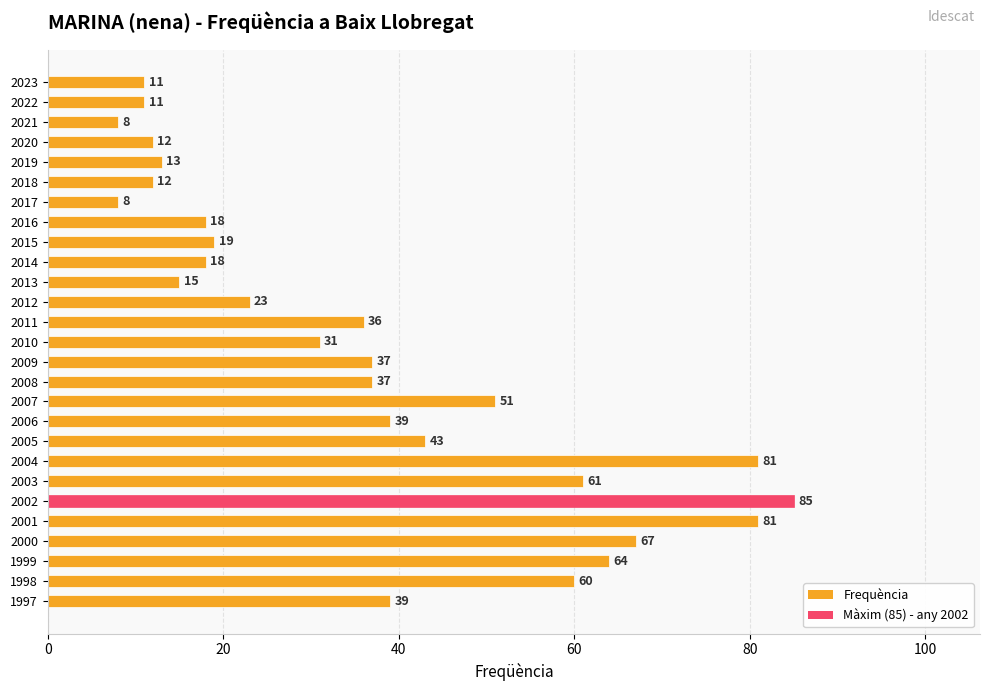

How many values are below 36?

13